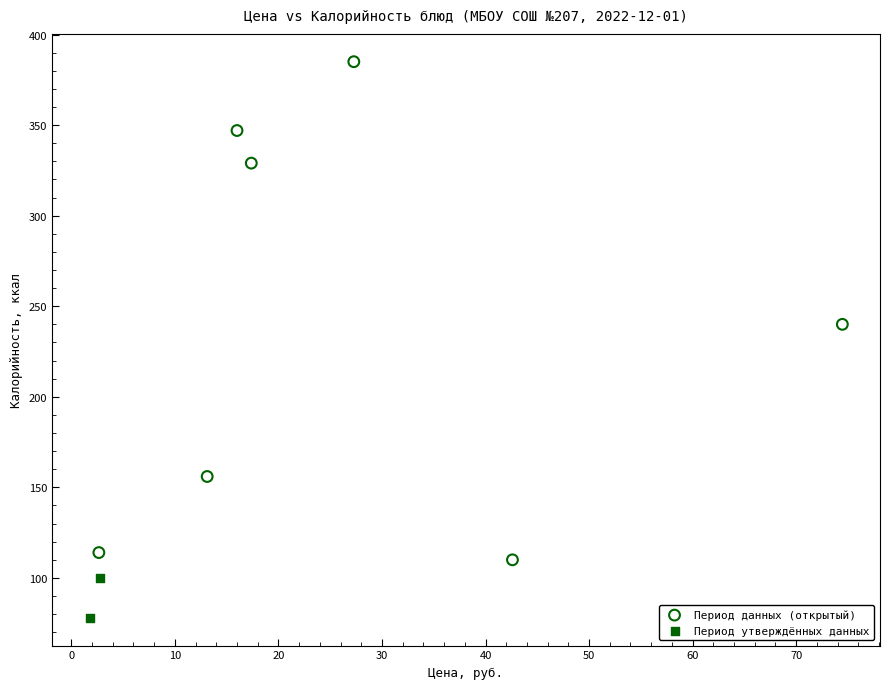

What are all the series names shown in the legend?

Период данных (открытый), Период утверждённых данных